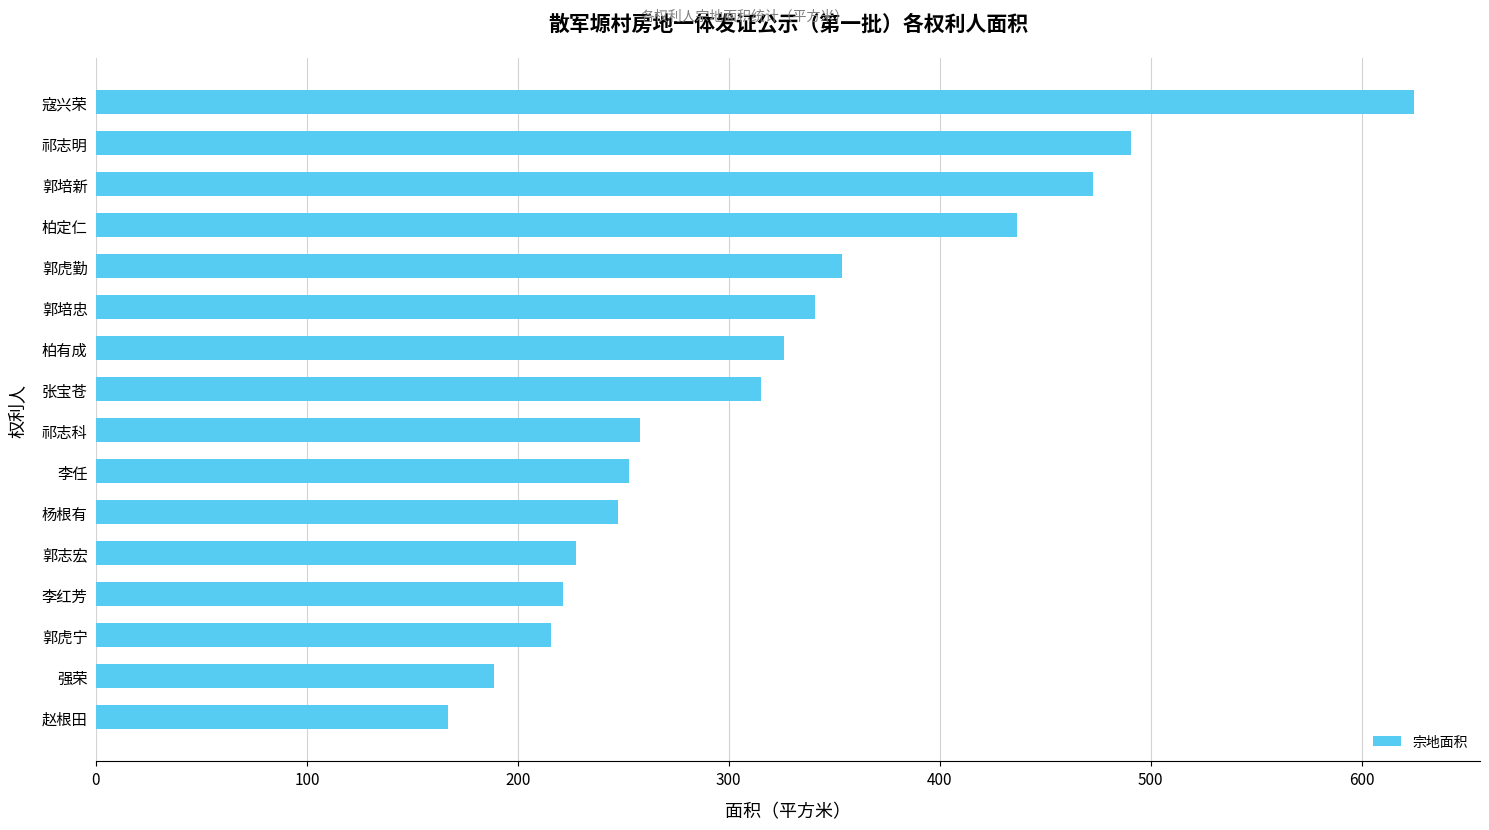

The chart shows a value of 490.5 at 祁志明. True or false?

True